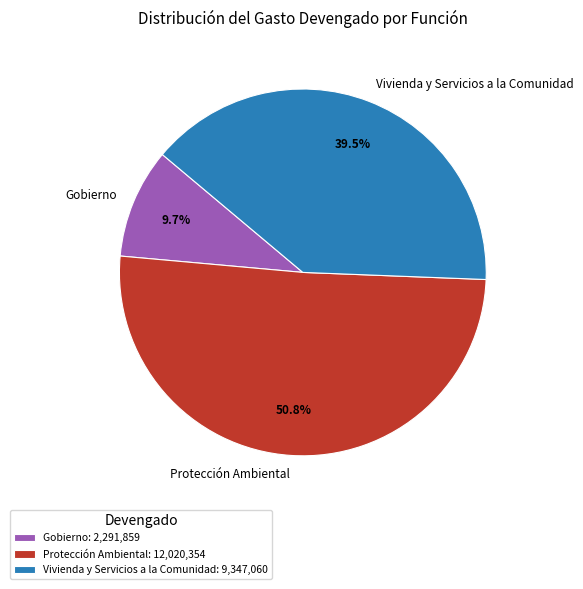

To the nearest percent, what is the combined percentage of Protección Ambiental and Gobierno?

60%